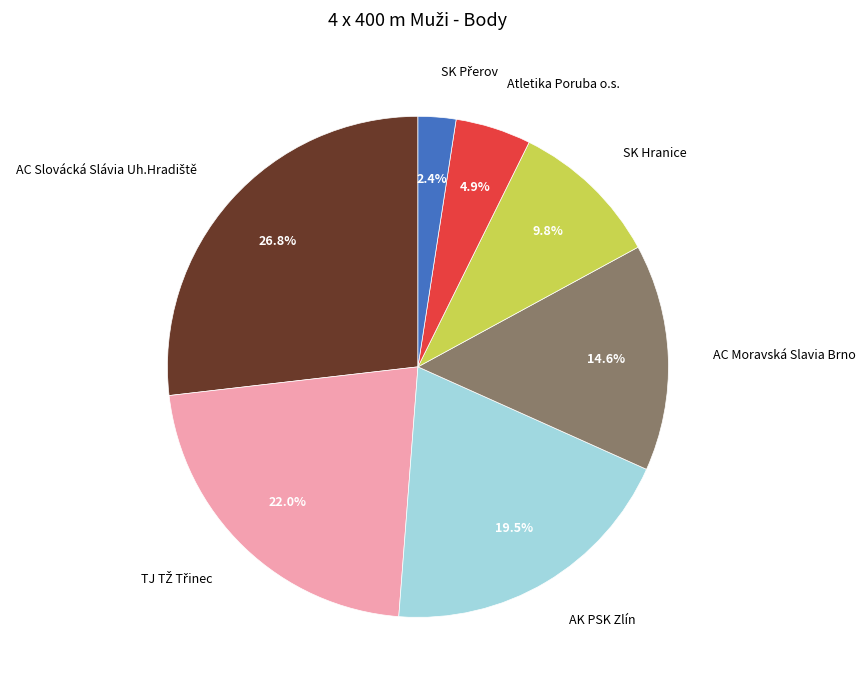

What is the total percentage of AC Moravská Slavia Brno and AK PSK Zlín?

34.1%